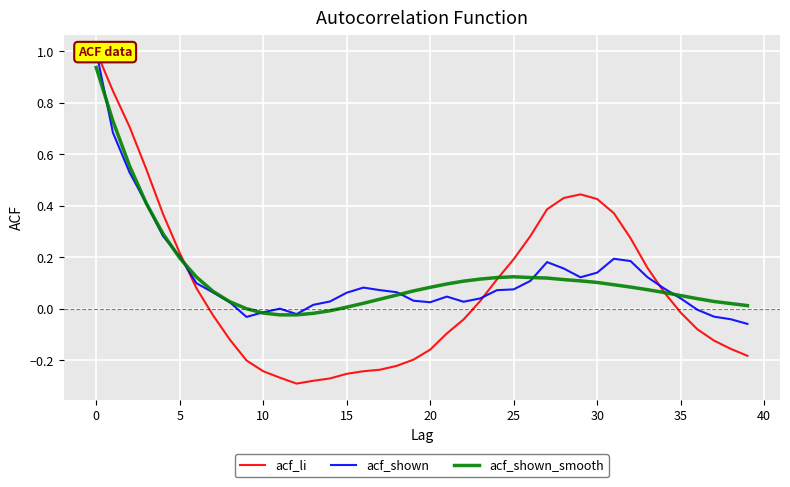

List the series in order of their peak value, highest first.

acf_li, acf_shown, acf_shown_smooth